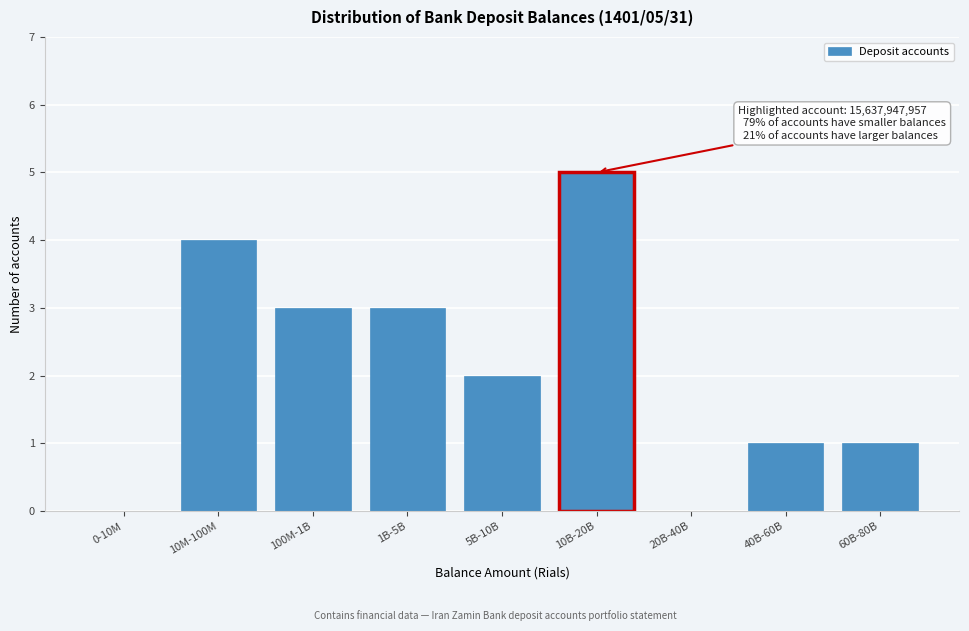

Reading left to right, what are all the values shown in this chart?

0-10M=0	10M-100M=4	100M-1B=3	1B-5B=3	5B-10B=2	10B-20B=5	20B-40B=0	40B-60B=1	60B-80B=1